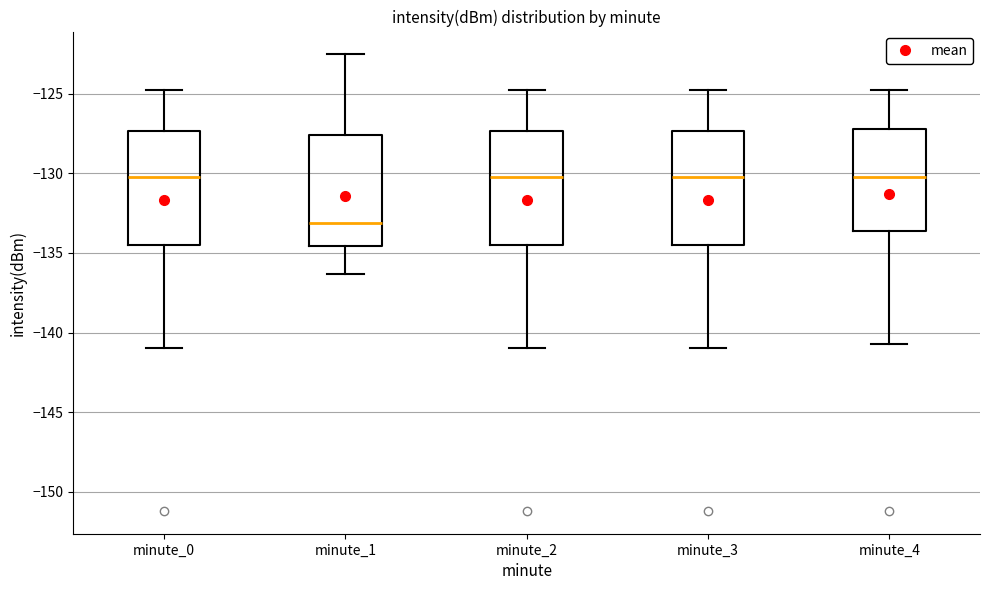

Reading left to right, transcribe this box plot: for each box, give where its median line is, the range the box spans, and where its two whiskers end, as read against the y-axis. The values are not printed on the chart, so give them approximately, as read against the axis.

minute_0: median -130.0, box -134.5 to -127.5, whiskers -141.0 to -124.5
minute_1: median -133.0, box -134.5 to -127.5, whiskers -136.5 to -122.5
minute_2: median -130.0, box -134.5 to -127.5, whiskers -141.0 to -124.5
minute_3: median -130.0, box -134.5 to -127.5, whiskers -141.0 to -124.5
minute_4: median -130.0, box -133.5 to -127.0, whiskers -140.5 to -124.5